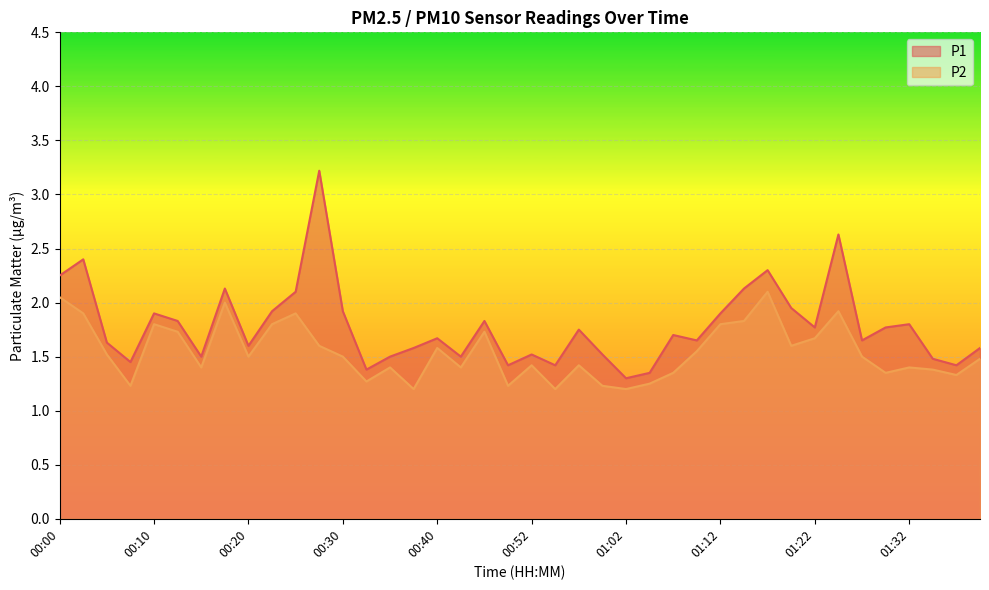

What is the difference between the highest and lowest values at 01:12?

0.1